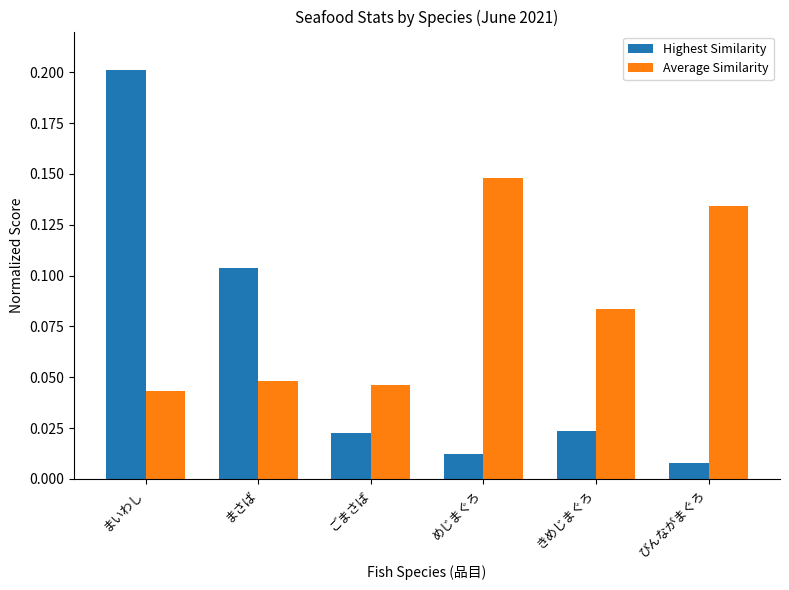

Which category has the lowest value across all series?

びんながまぐろ